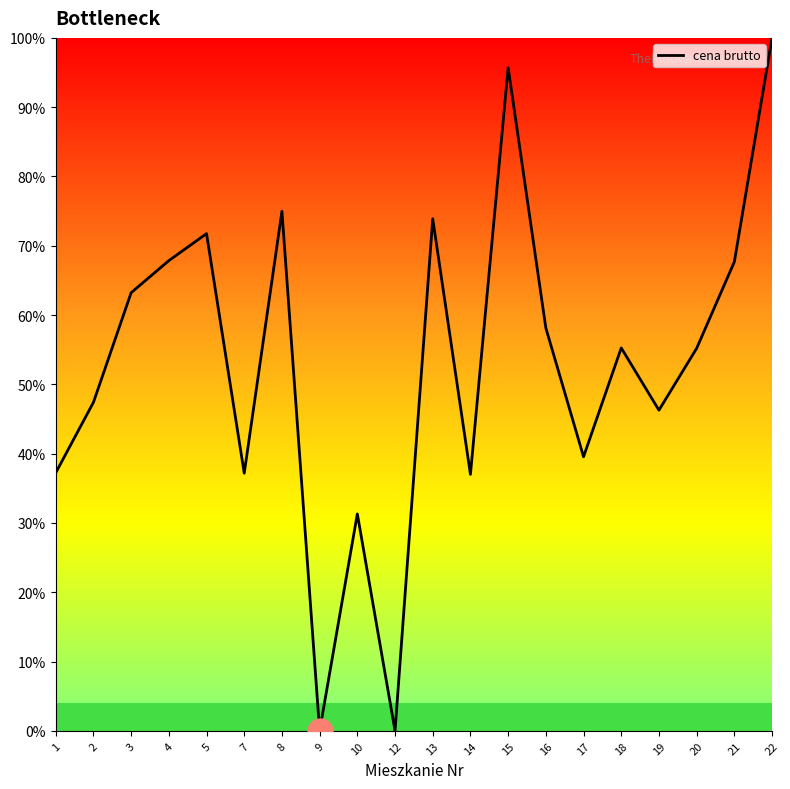

What is the average value?

53.0